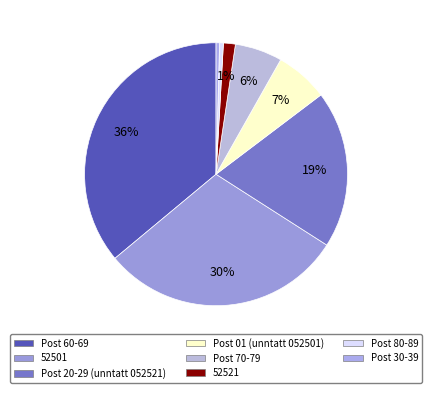

To the nearest percent, what percentage of the pie is Post 60-69?

36%